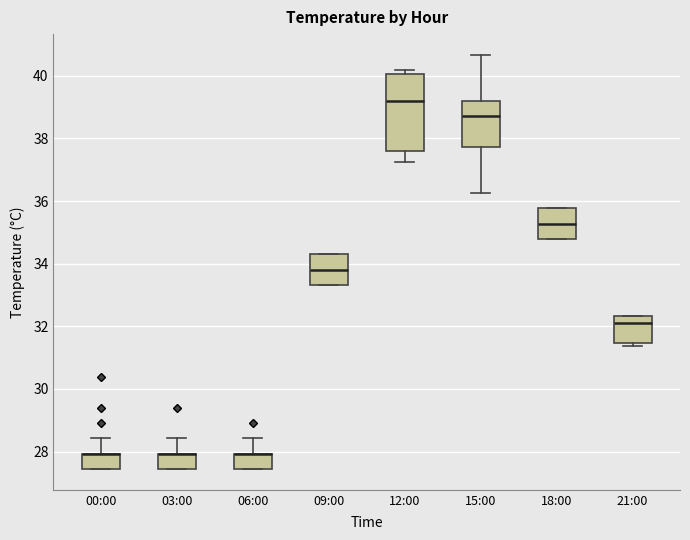

Reading left to right, read every box against the y-axis: the position of its median line, the range the box covers, and the ends of its whiskers. The values are not printed on the chart, so give them approximately, as read against the axis.

00:00: median 28.0 (drawn on the box's upper edge), box 27.4 to 28.0, whiskers 27.4 to 28.4
03:00: median 28.0 (drawn on the box's upper edge), box 27.4 to 28.0, whiskers 27.4 to 28.4
06:00: median 28.0 (drawn on the box's upper edge), box 27.4 to 28.0, whiskers 27.4 to 28.4
09:00: median 33.8, box 33.4 to 34.4, whiskers 33.4 to 34.4
12:00: median 39.2, box 37.6 to 40.0, whiskers 37.2 to 40.2
15:00: median 38.8, box 37.8 to 39.2, whiskers 36.2 to 40.6
18:00: median 35.2, box 34.8 to 35.8, whiskers 34.8 to 35.8
21:00: median 32.0, box 31.4 to 32.4, whiskers 31.4 (just below the box's lower edge) to 32.4